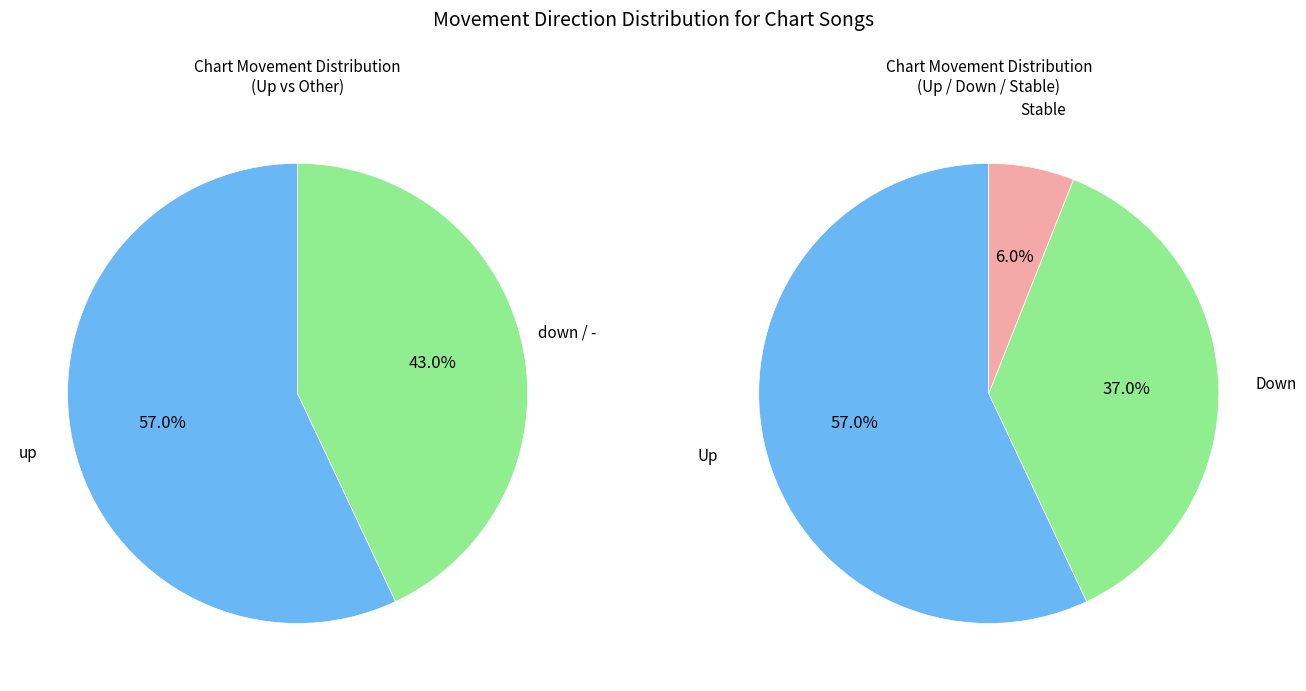

The - slice represents 1% of the pie. True or false?

False